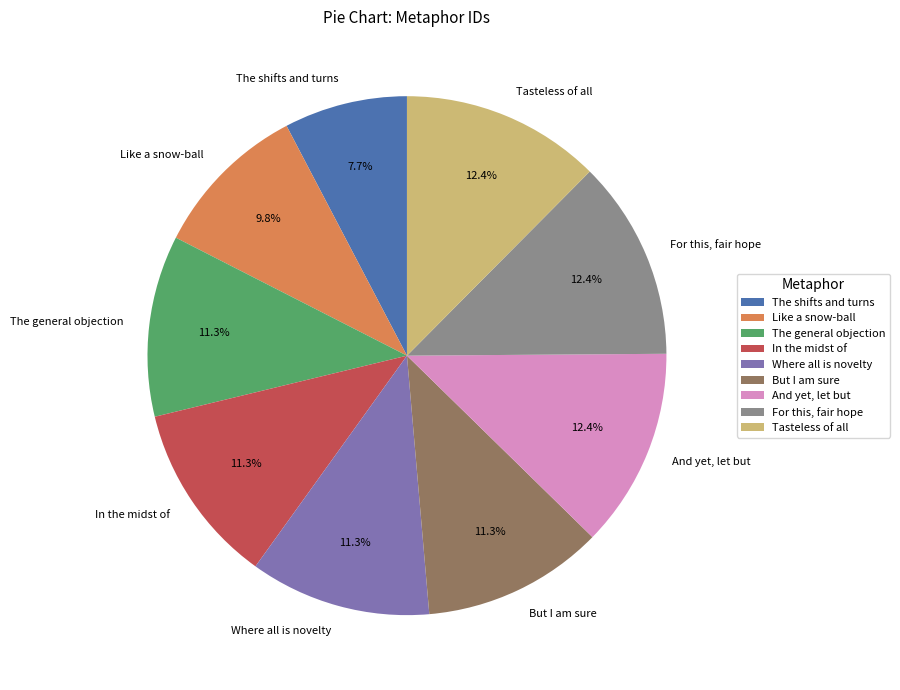

To the nearest percent, what is the difference between the But I am sure and And yet, let but slice percentages?

1%